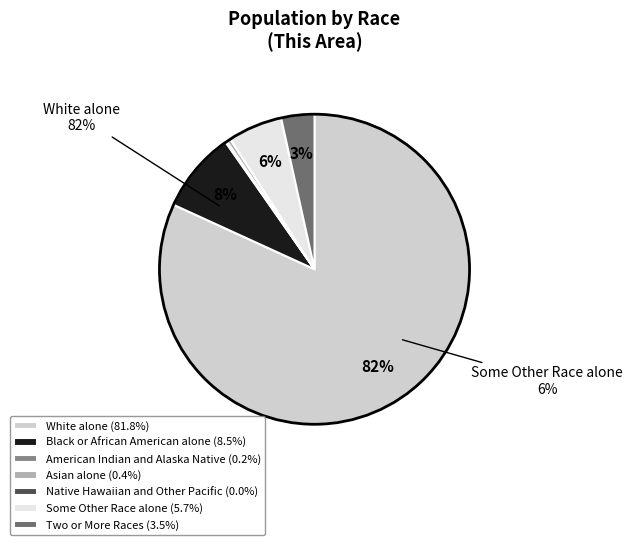

True or false: American Indian and Alaska Native accounts for 0% of the total.

True